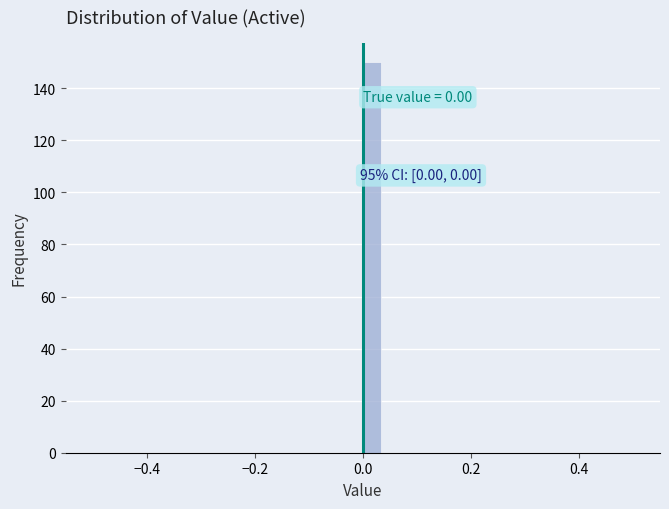

Around what value on the x-axis is the tallest bar? Give the approximate position of its centre, as read against the axis.

0.02